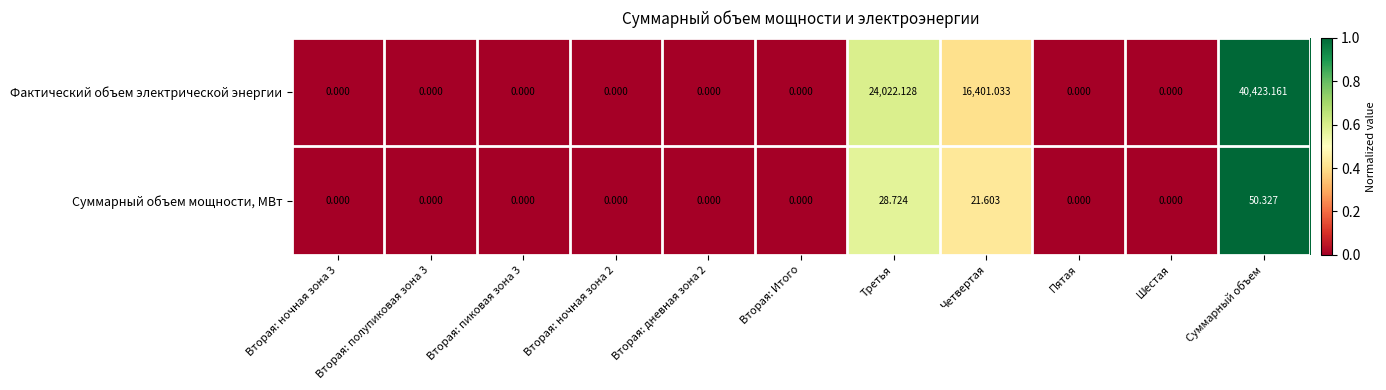

Where is Фактический объем электрической энергии nearest to the value 20211?

Четвертая